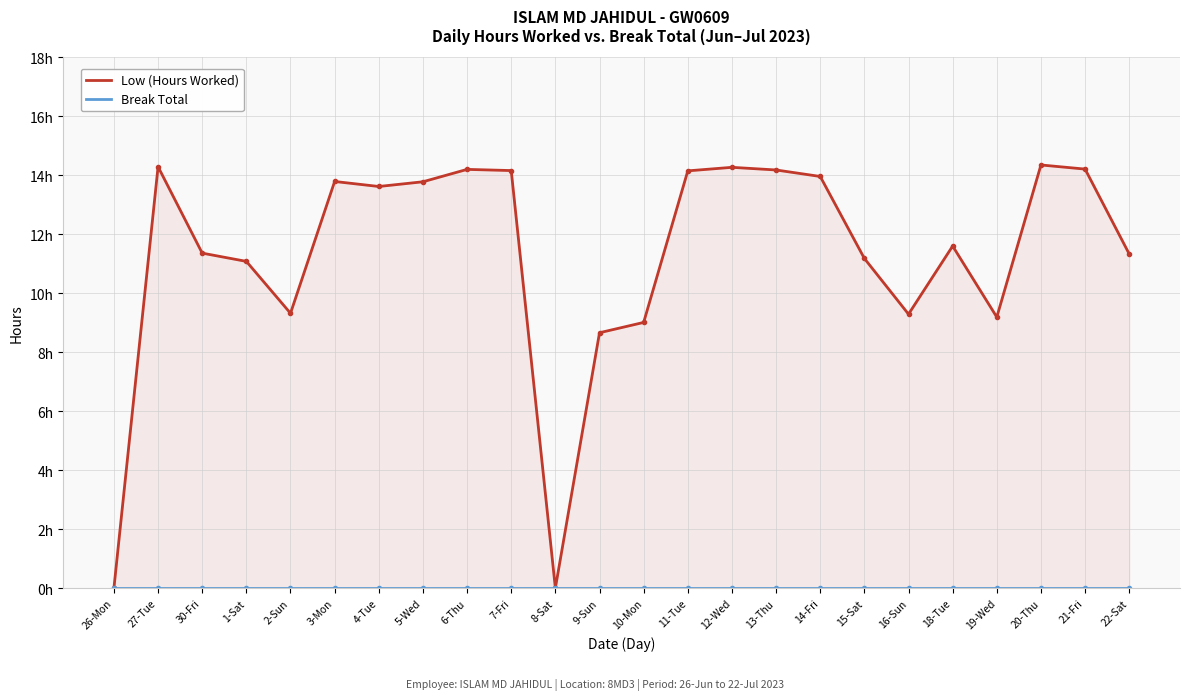

Which series has the widest spread of values?

Low (Hours Worked)